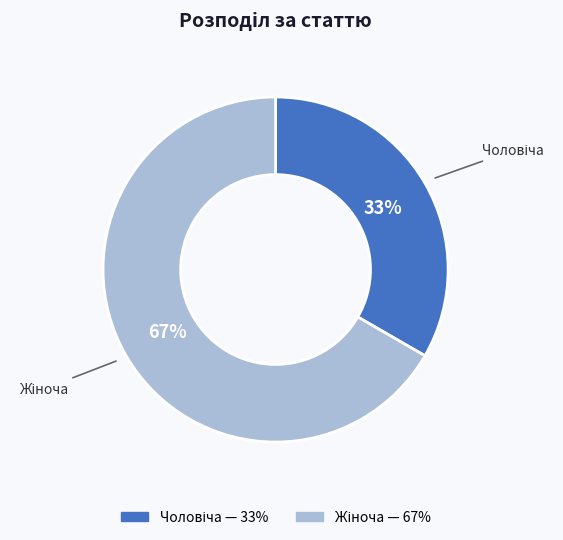

To the nearest percent, what is the average slice percentage?

50%